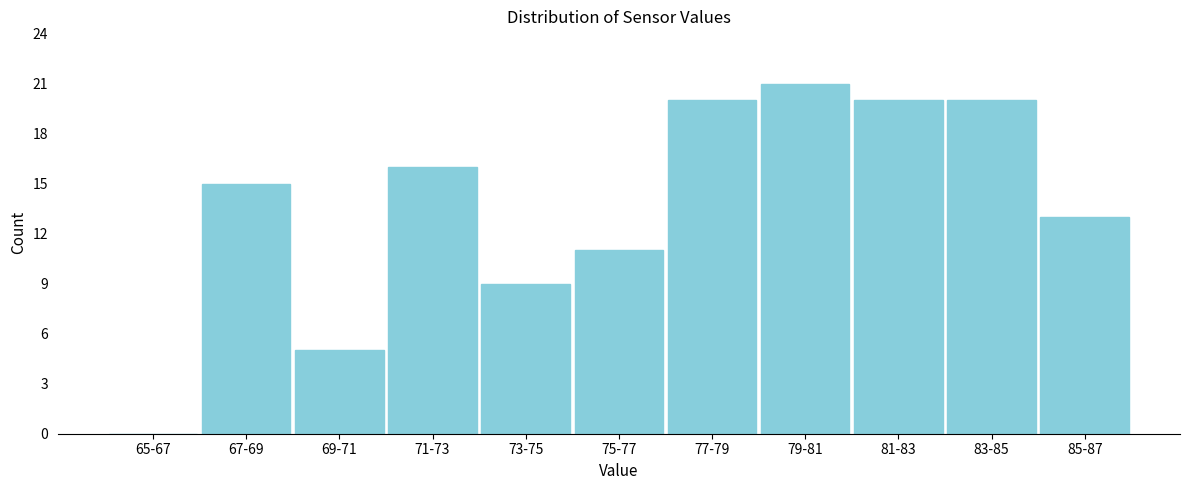

Reading right to left, what are all the values shown in this chart?

85-87=13	83-85=20	81-83=20	79-81=21	77-79=20	75-77=11	73-75=9	71-73=16	69-71=5	67-69=15	65-67=0